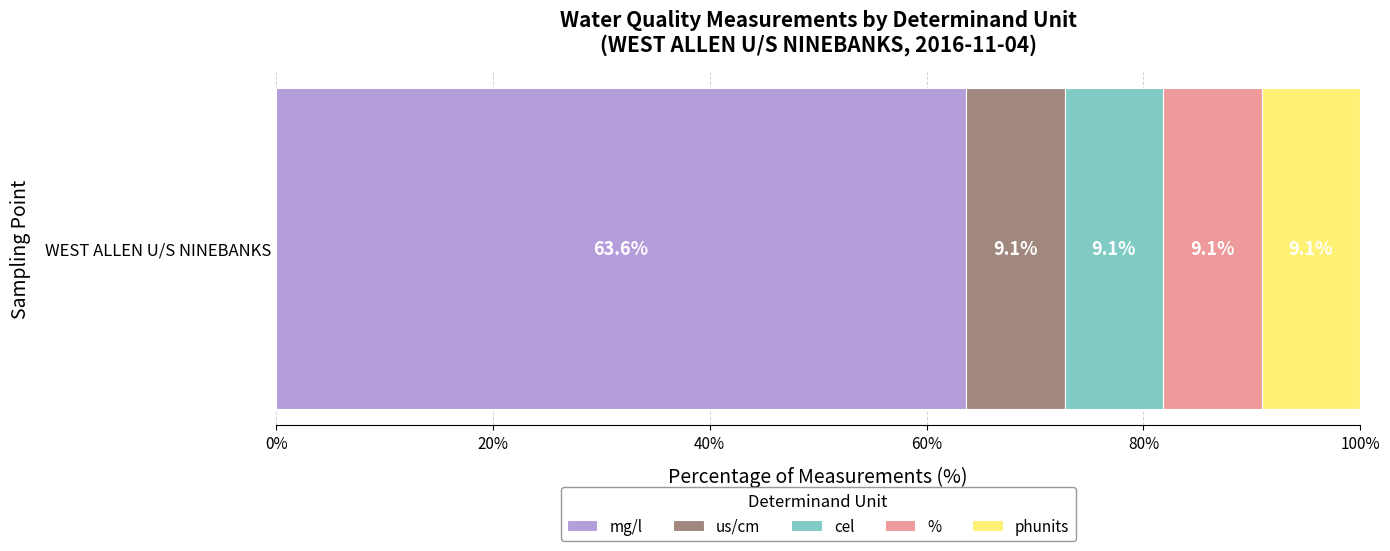

The value of mg/l at WEST ALLEN U/S NINEBANKS is 85.2. True or false?

False